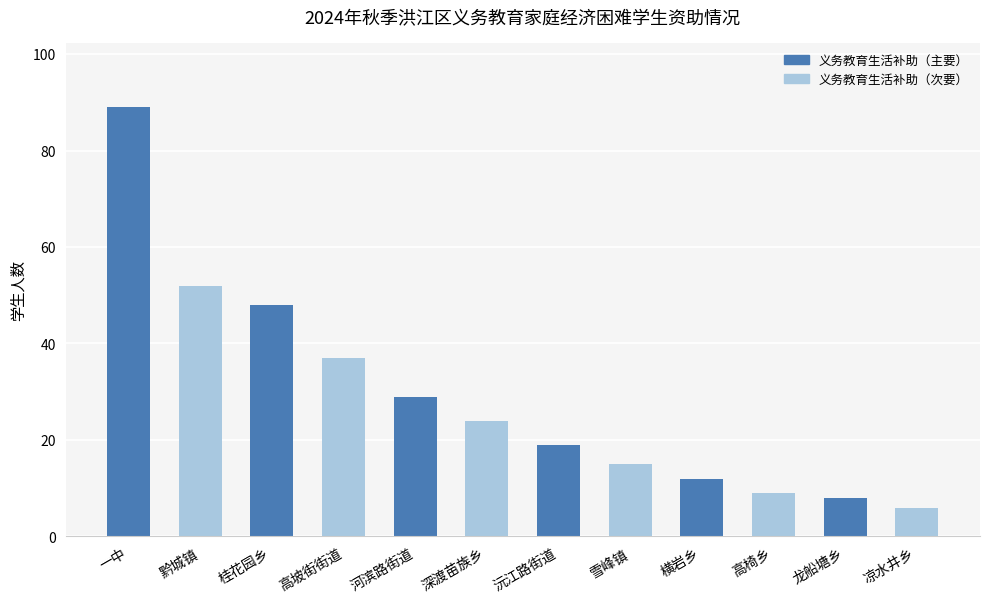

How many series are shown in this chart?

1